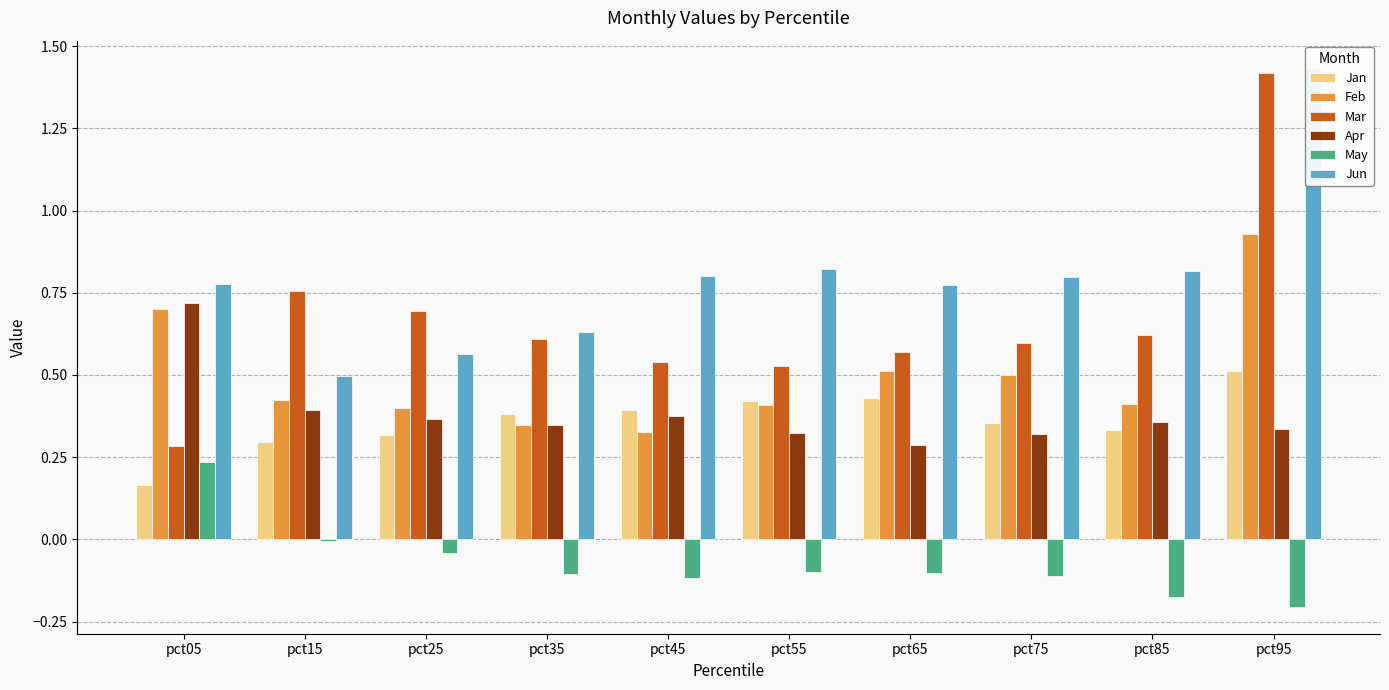

Which series has the widest spread of values?

Mar